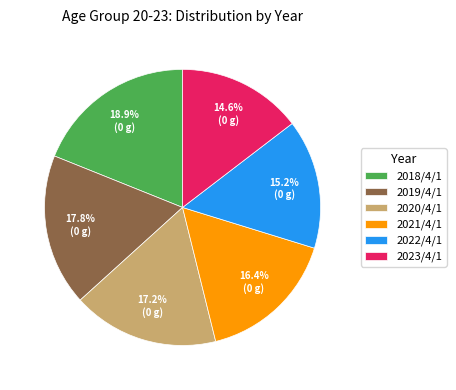

The 2021/4/1 slice represents 26% of the pie. True or false?

False